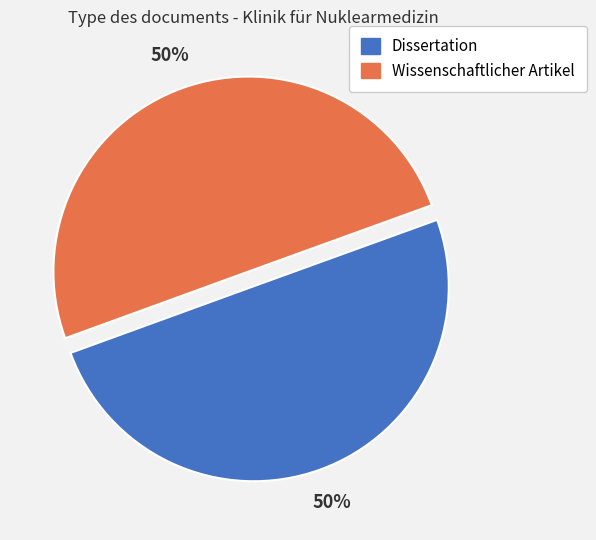

Is it true that Dissertation is 50% of the pie?

True